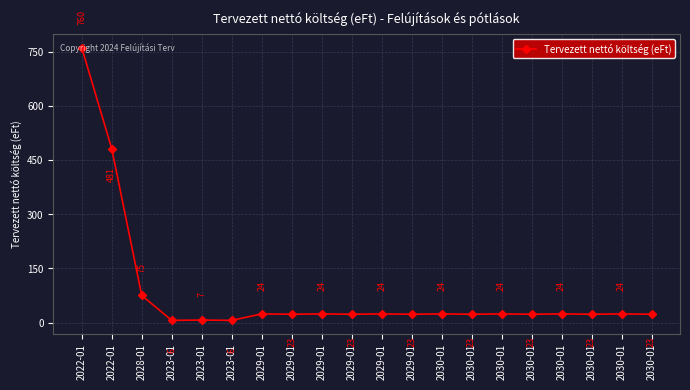

Does the chart display data point markers on the line(s)?

Yes